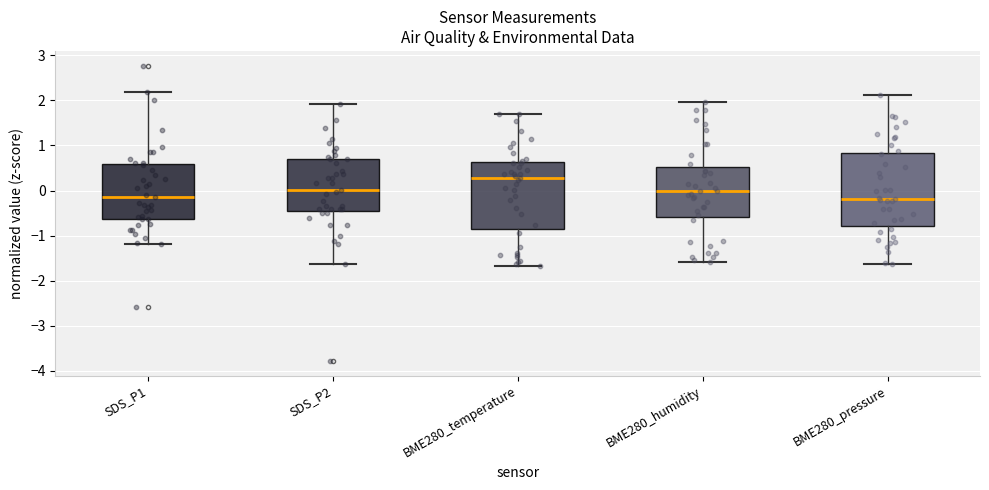

Which box has the highest median line?

BME280_temperature